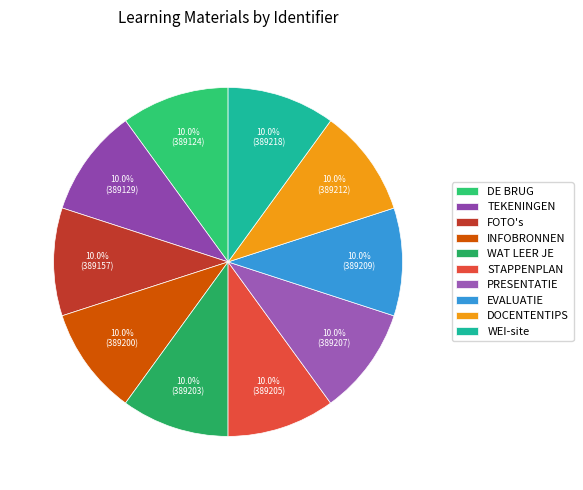

To the nearest percent, what portion does DE BRUG represent?

10%